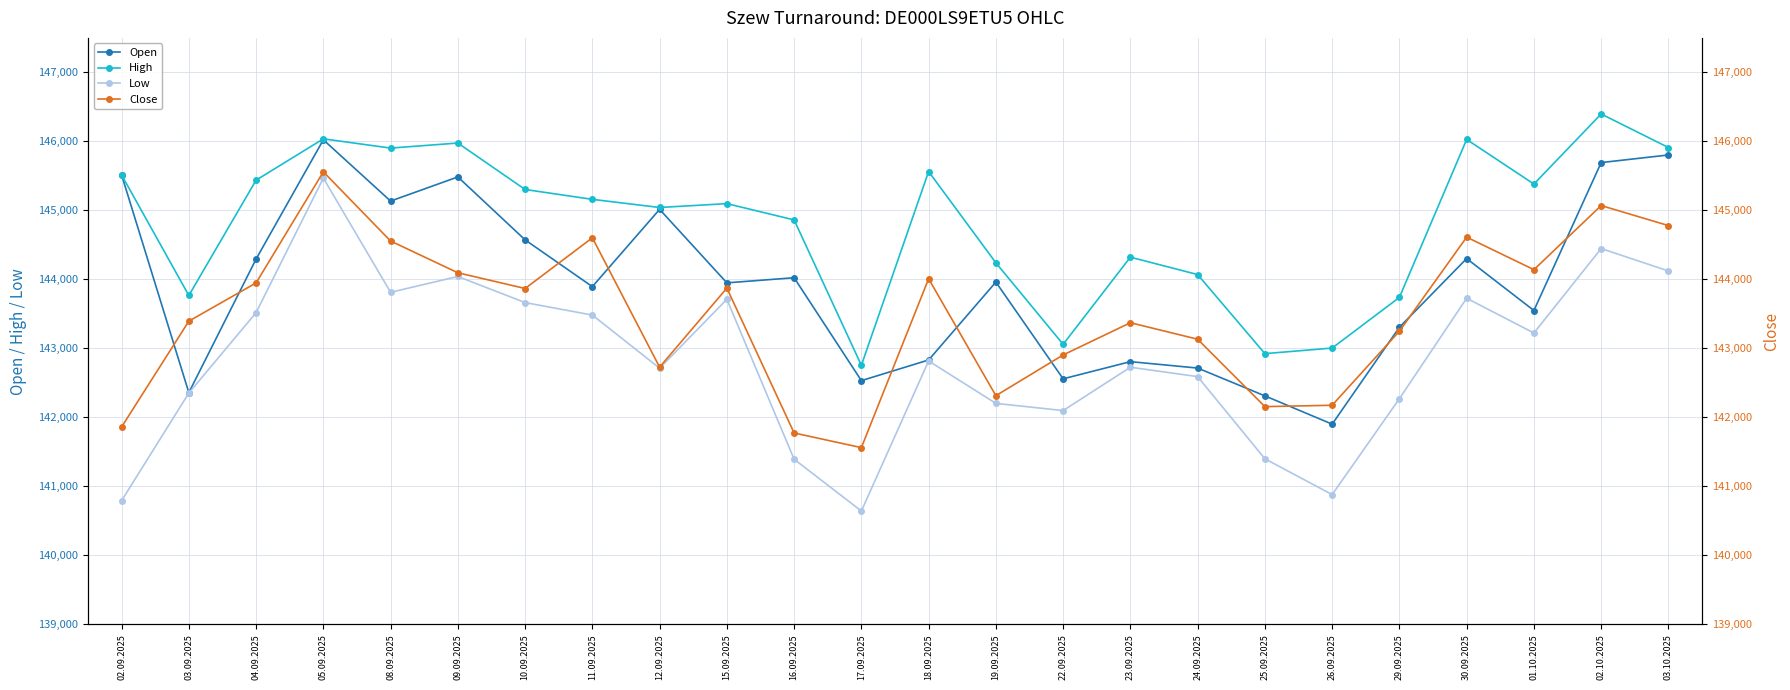

What is the greatest value displayed?

146397